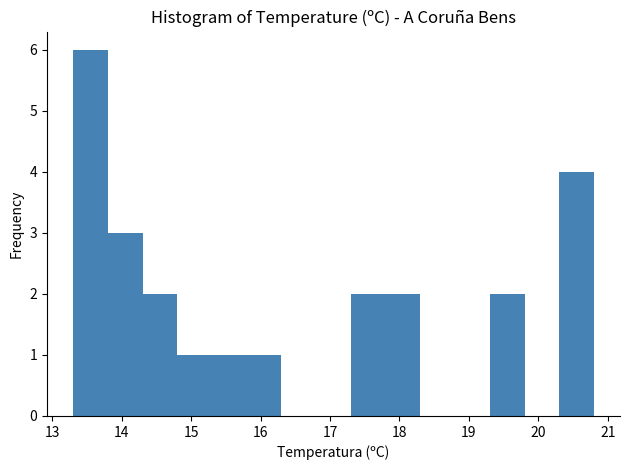

What is the height of the bar covering 15.3 to 15.8 on the x-axis? The values are not printed on the chart, so give them approximately, as read against the axis.

1